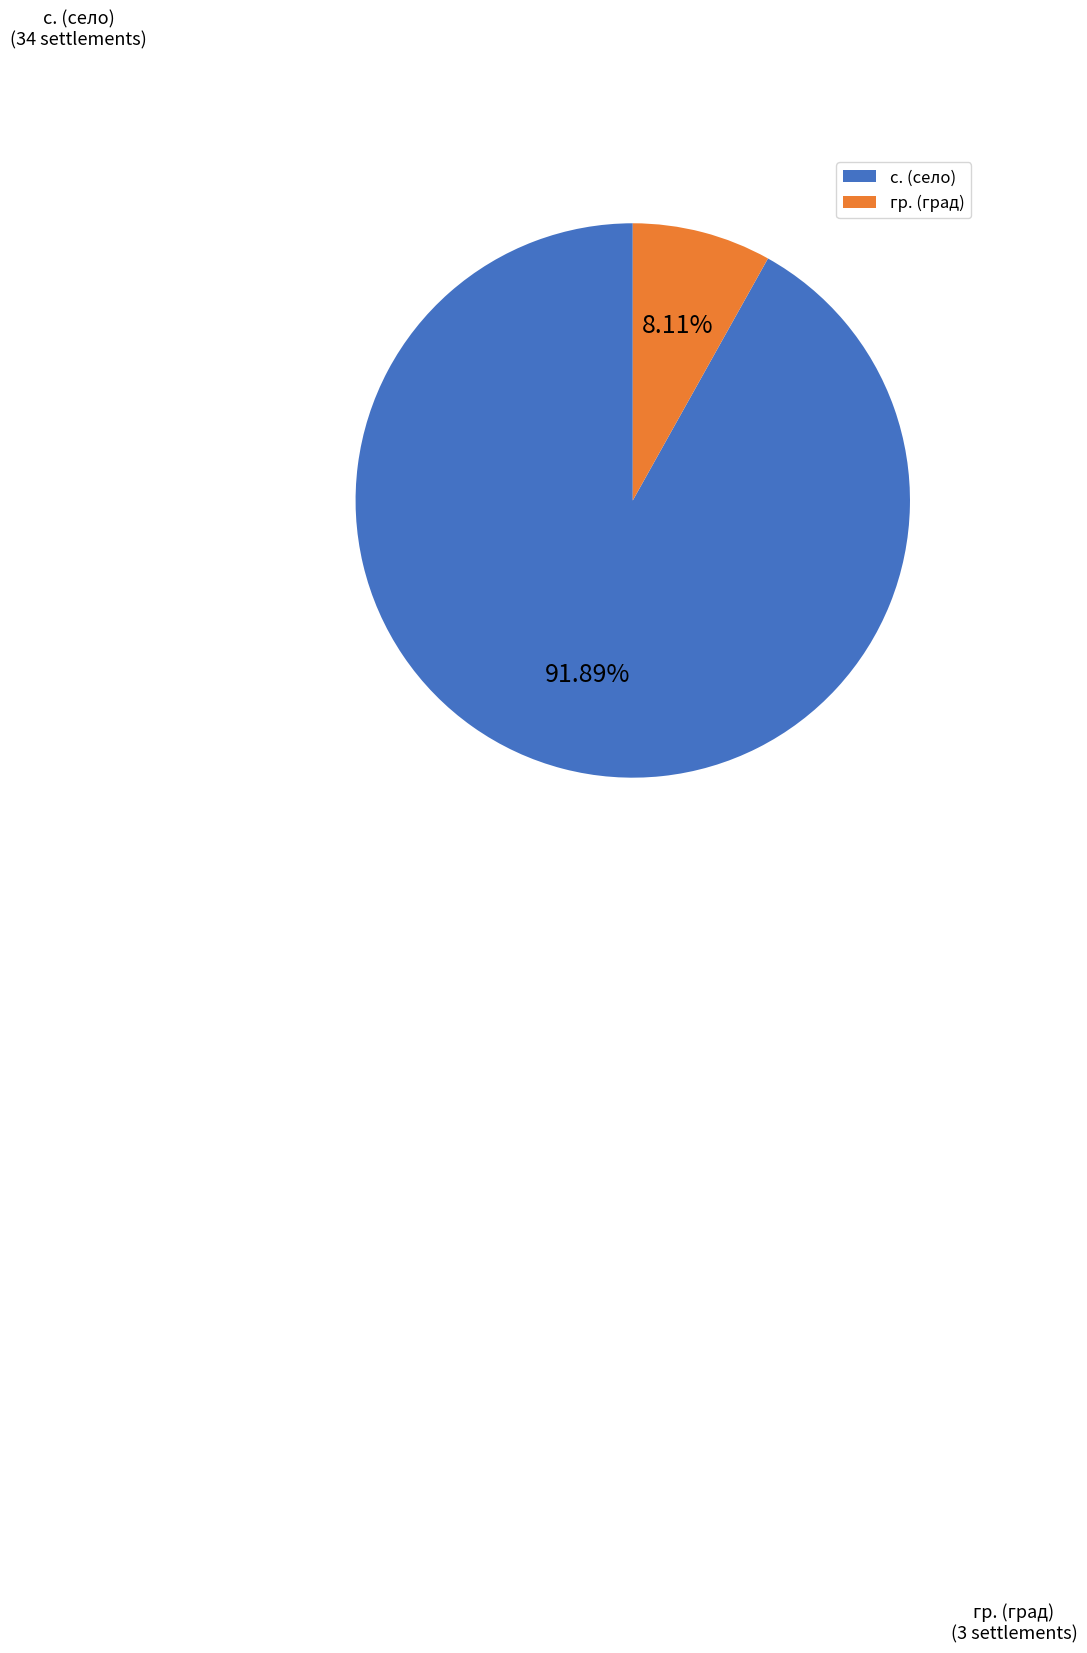

What is the largest slice in the pie chart?

с. (село)